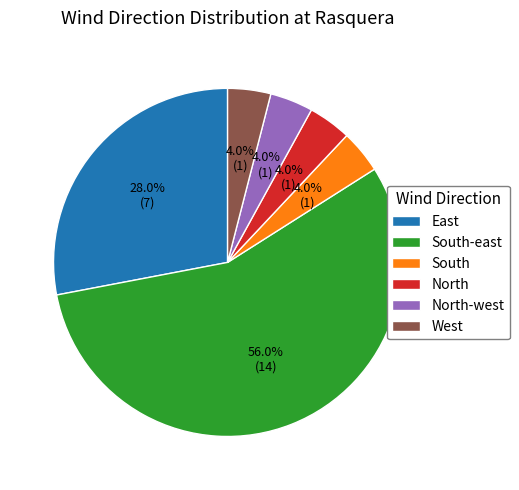

Which slice is the largest?

South-east